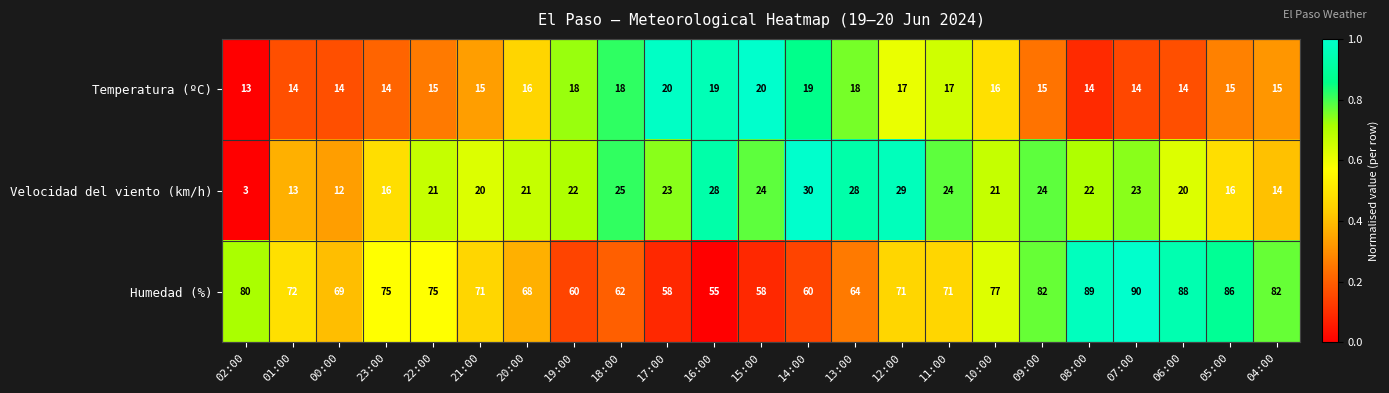

At which label is Humedad (%) closest to 72?

01:00